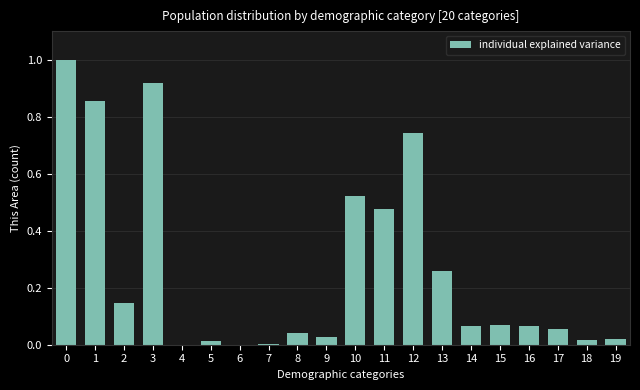

Between 6 and 10, which is larger?

10